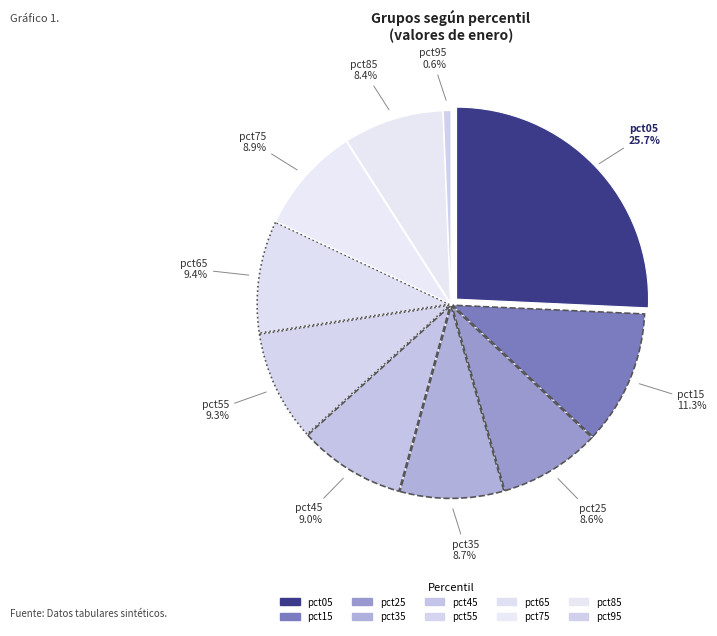

Is it true that pct05 is 26% of the pie?

True